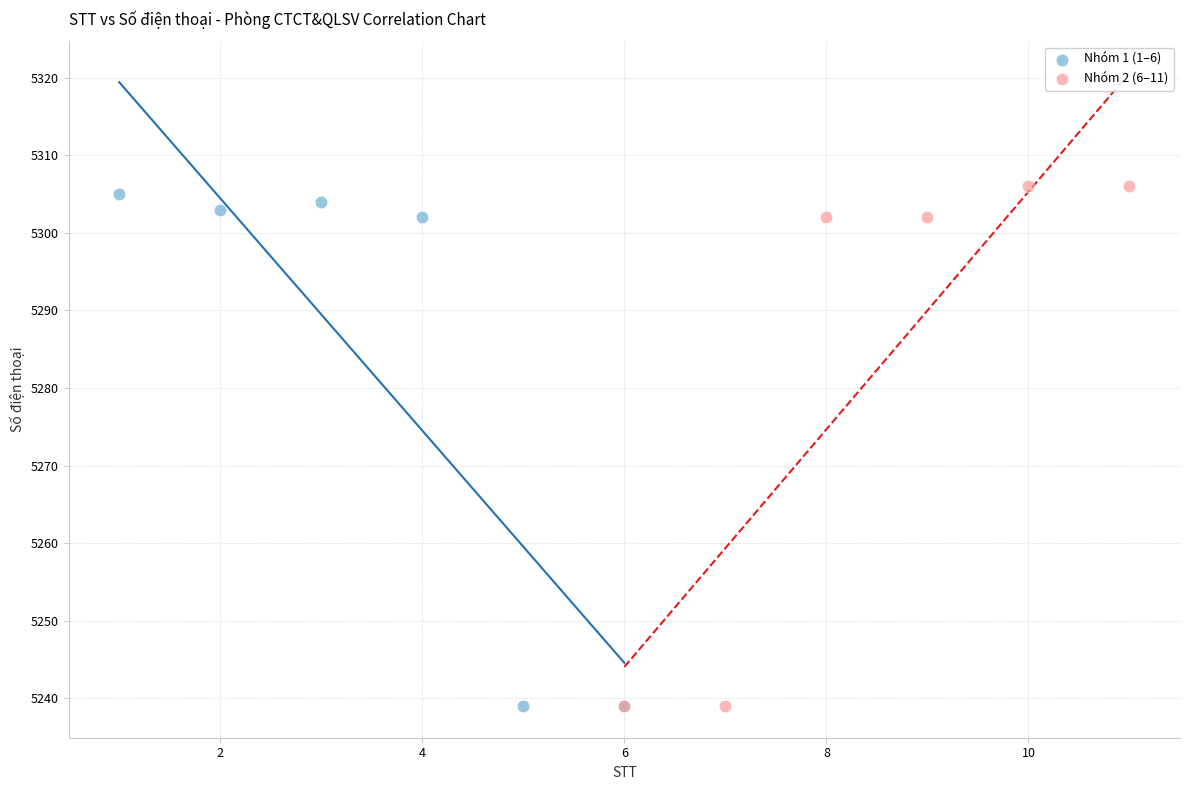

What are all the series names shown in the legend?

Nhóm 1 (1–6), Nhóm 2 (6–11)